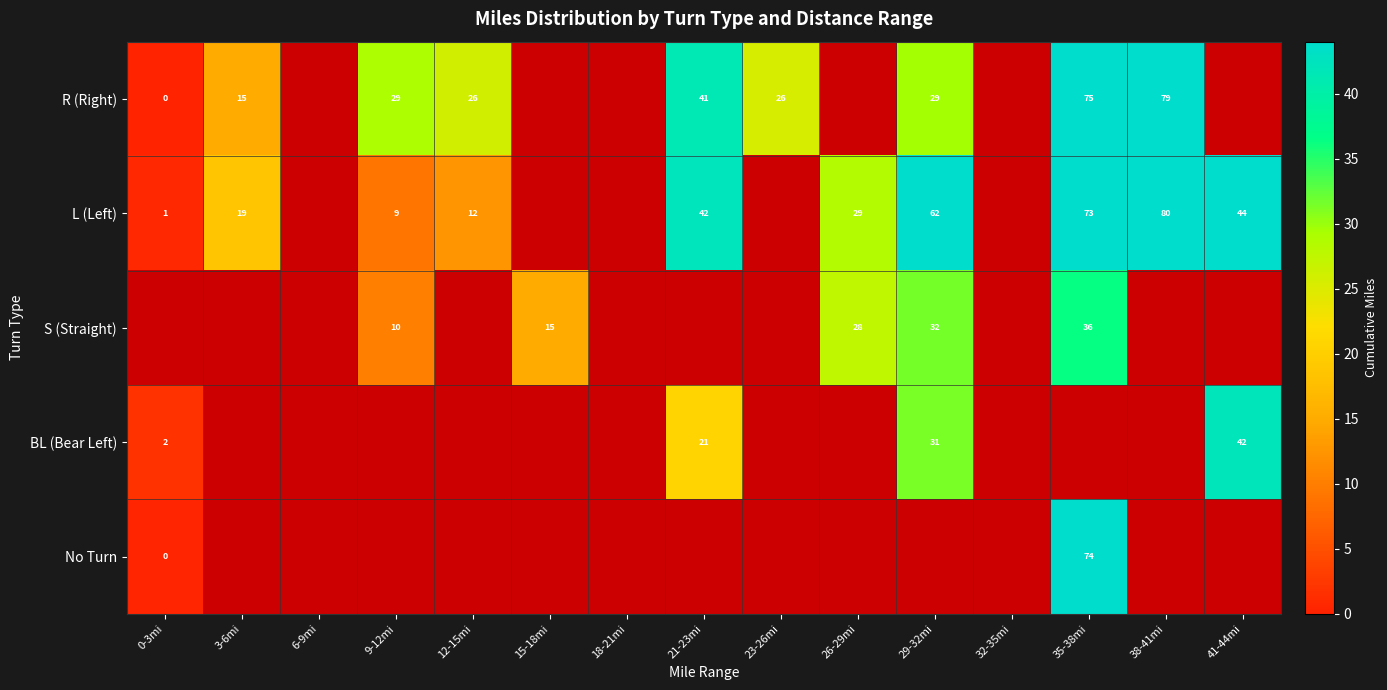

Is it true that R (Right) equals 41.0 at 21-23mi?

True